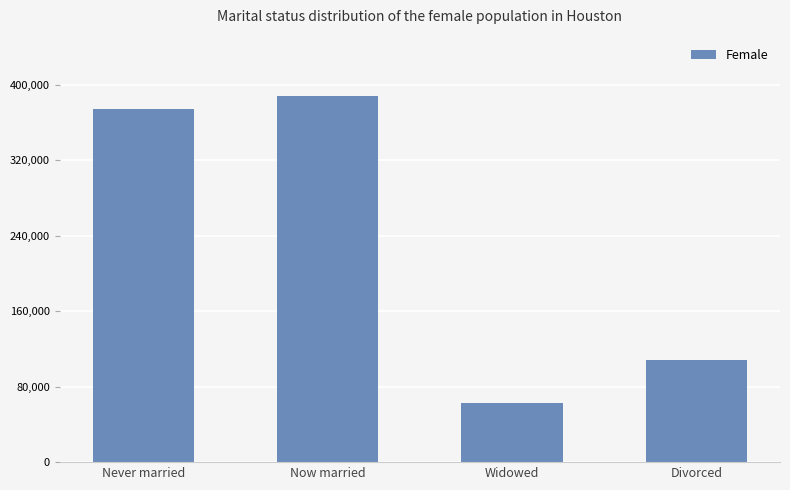

What is the value of the 4th bar from the left?

108055